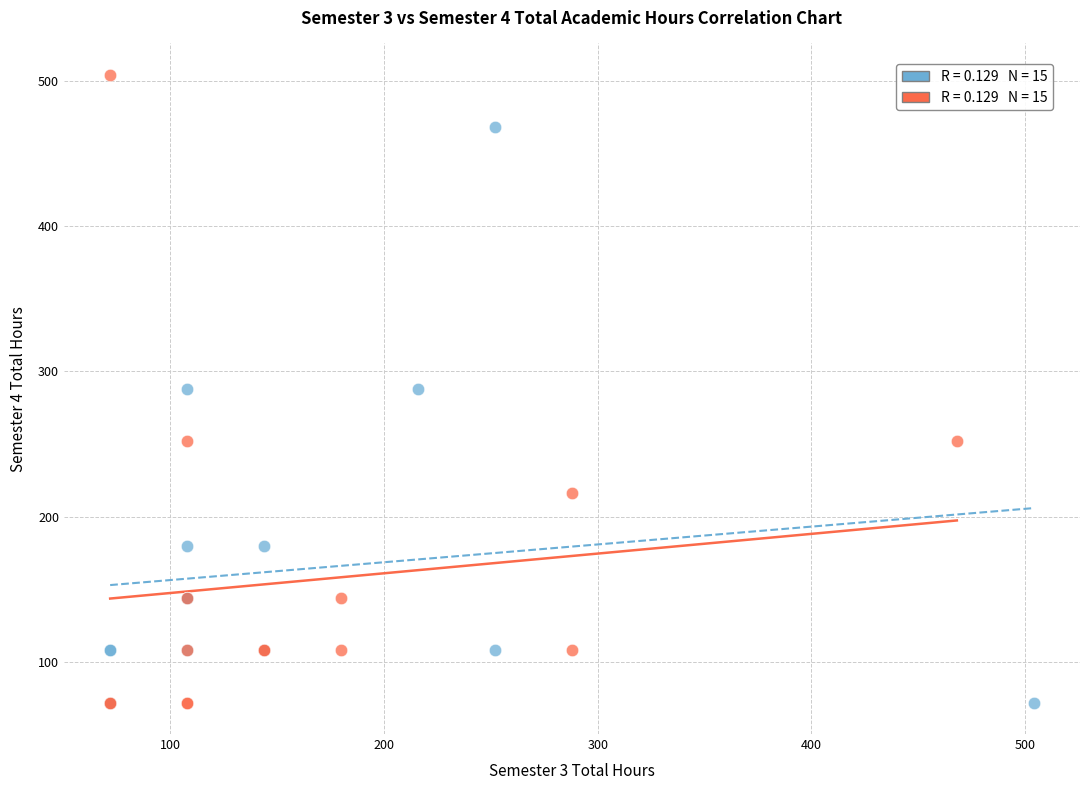

Which series reaches the maximum Y coordinate?

Semester 4 Hours